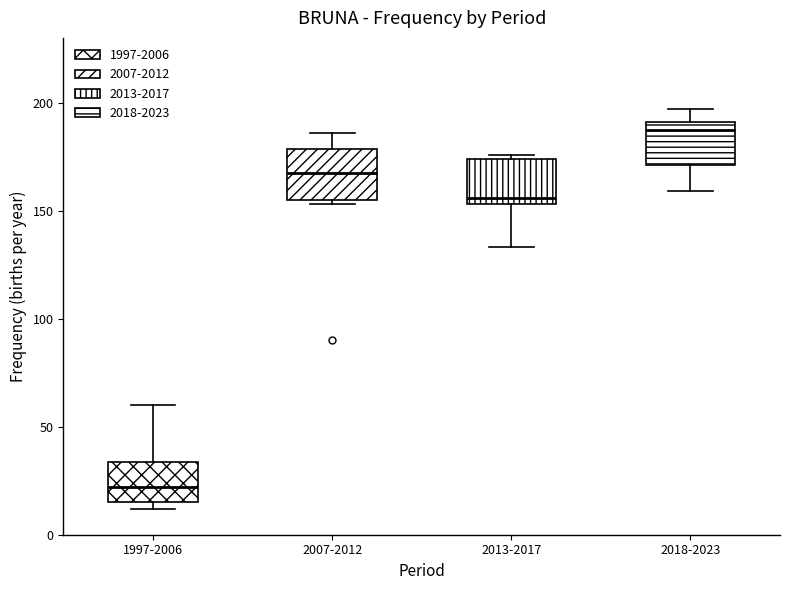

Which box has the highest median line?

2018-2023